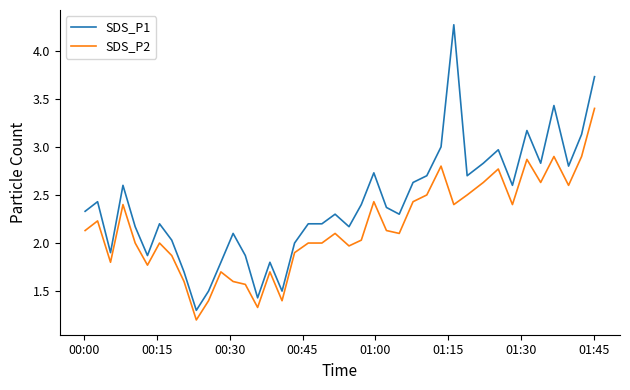

What is the greatest value displayed?

4.3